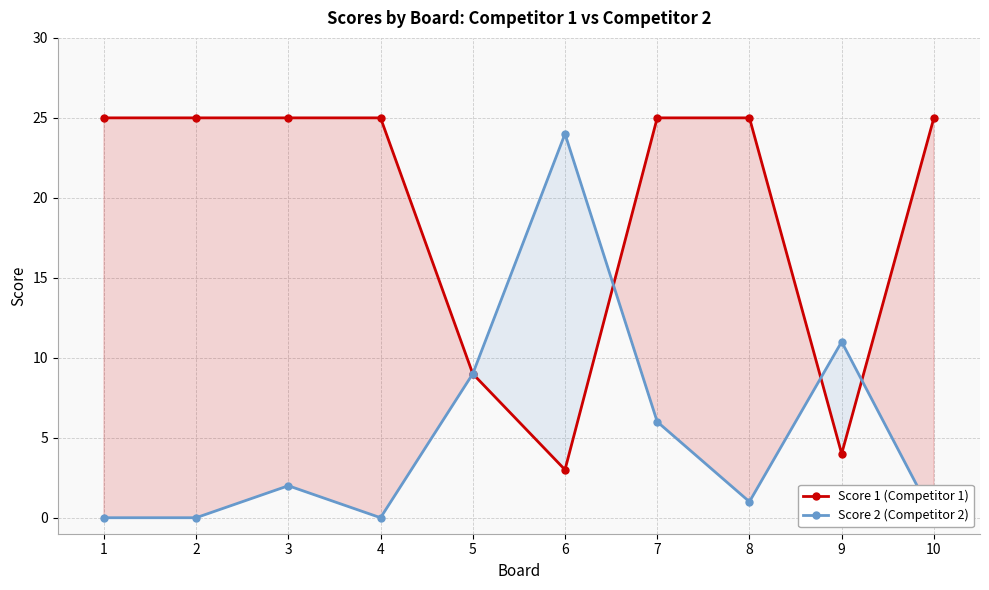

After their last crossing, which series has the higher values: Score 1 (Competitor 1) or Score 2 (Competitor 2)?

Score 1 (Competitor 1)